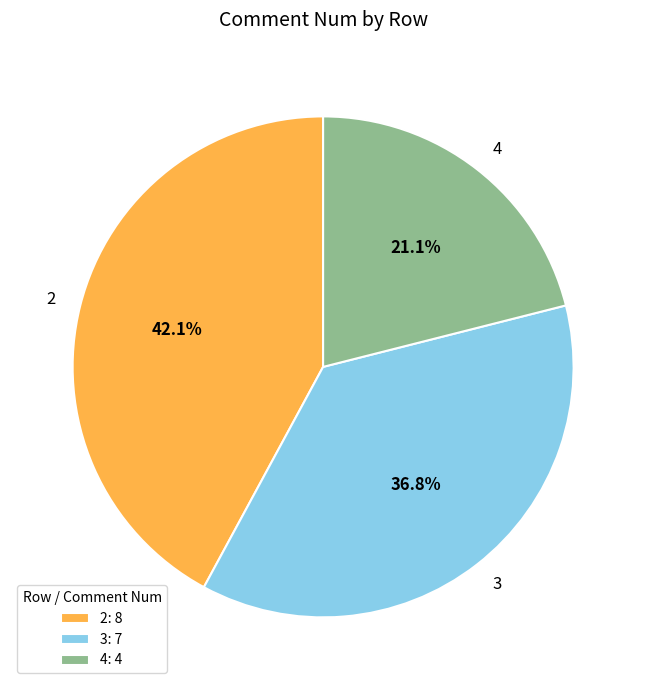

What is the ratio of the value at 4 to the value at 3?

0.6